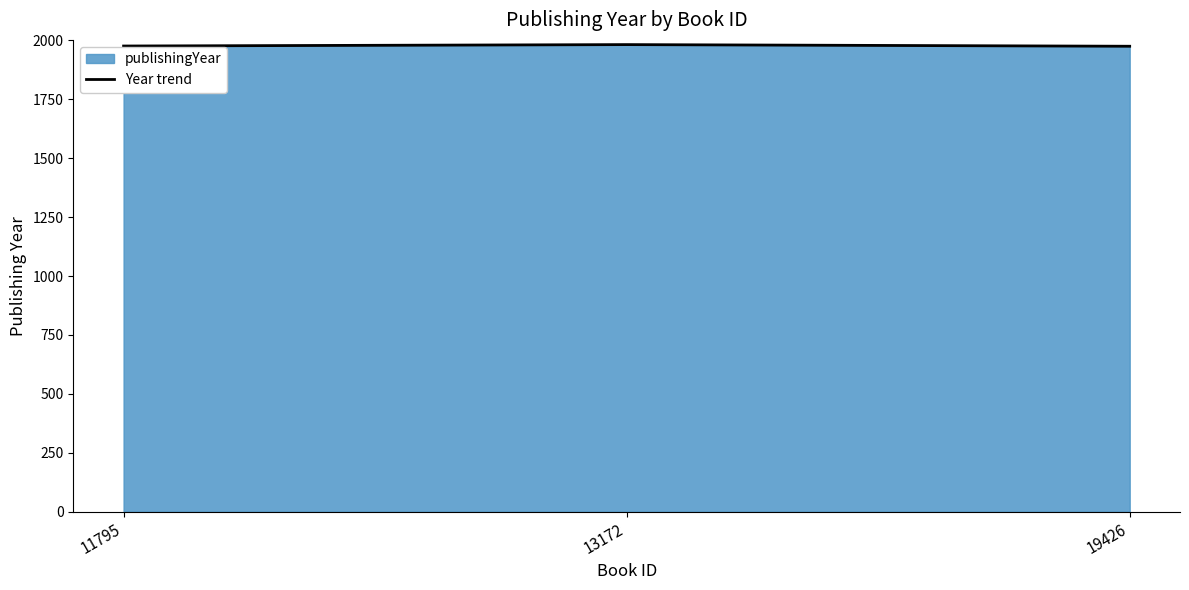

Read the value at 11795.

1976